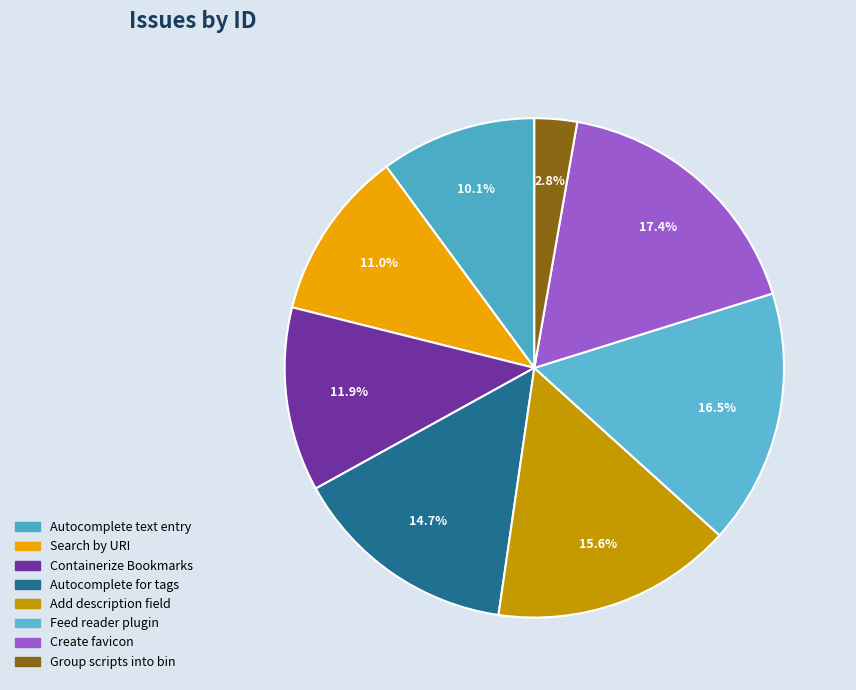

To the nearest percent, what is the combined percentage of Create favicon and Feed reader plugin?

34%